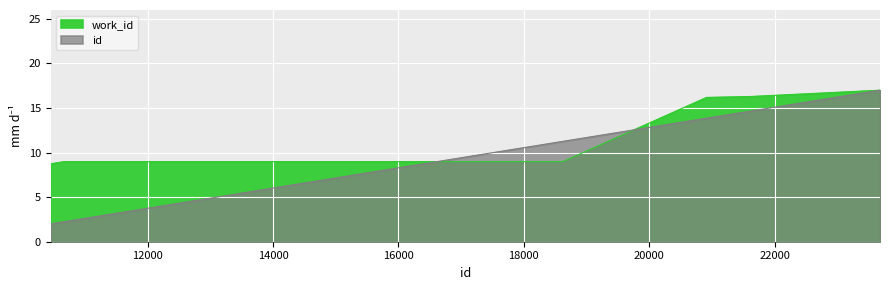

How many lines are shown in the chart?

2